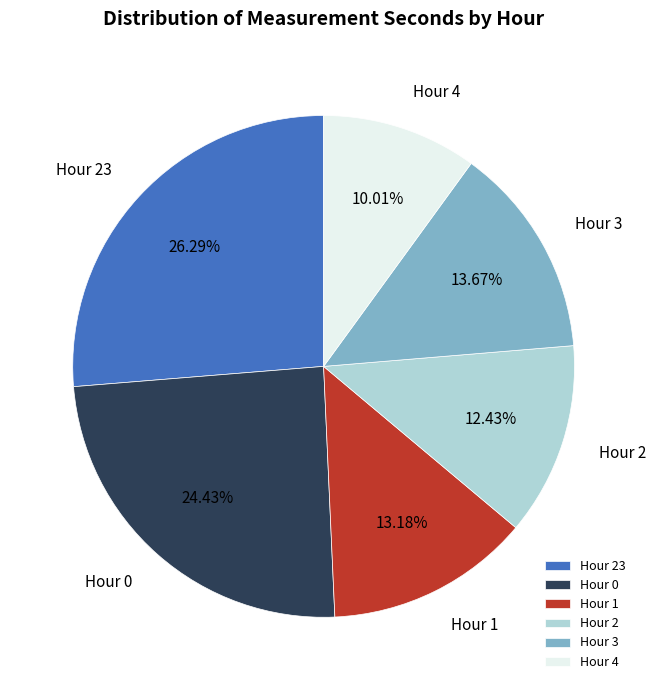

Is Hour 2 the majority of the pie?

No